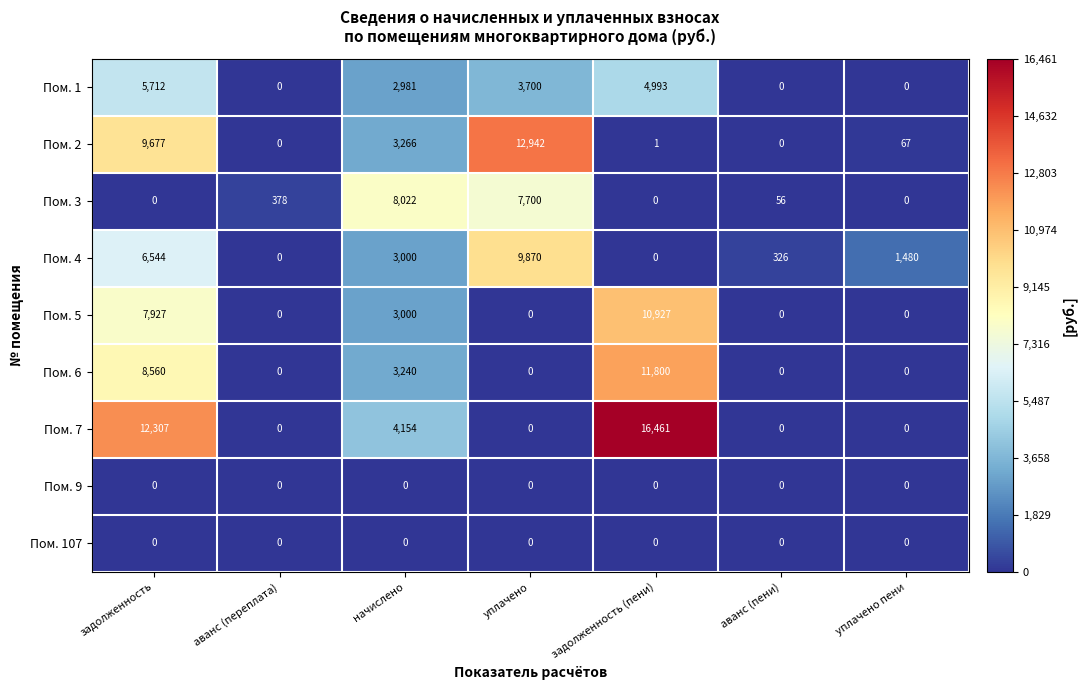

How many series are shown in this chart?

9